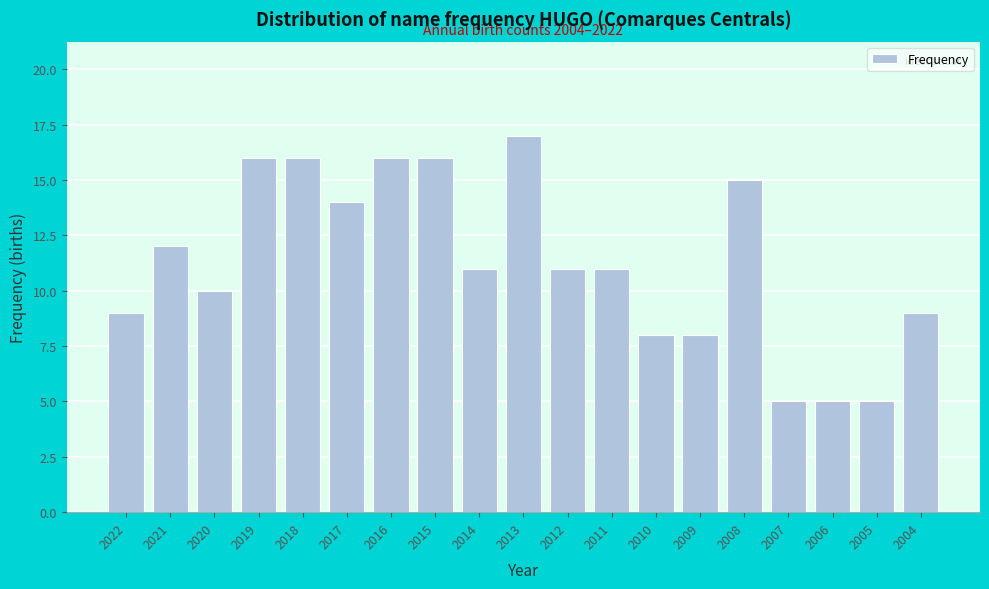

Reading right to left, transcribe all the data shown in this chart.

2004=9	2005=5	2006=5	2007=5	2008=15	2009=8	2010=8	2011=11	2012=11	2013=17	2014=11	2015=16	2016=16	2017=14	2018=16	2019=16	2020=10	2021=12	2022=9